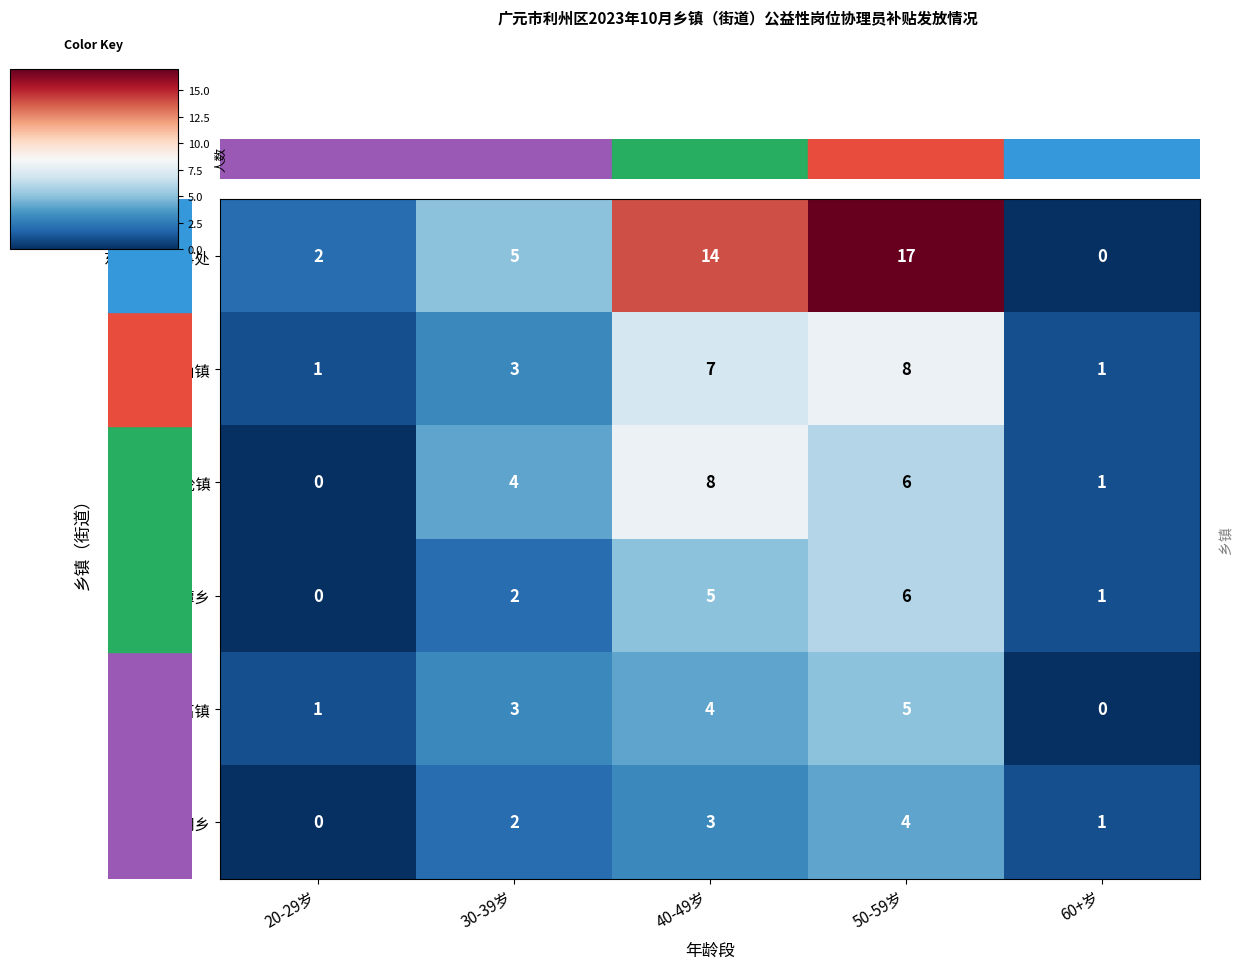

Which series has the largest total across all categories?

东坝街道办事处